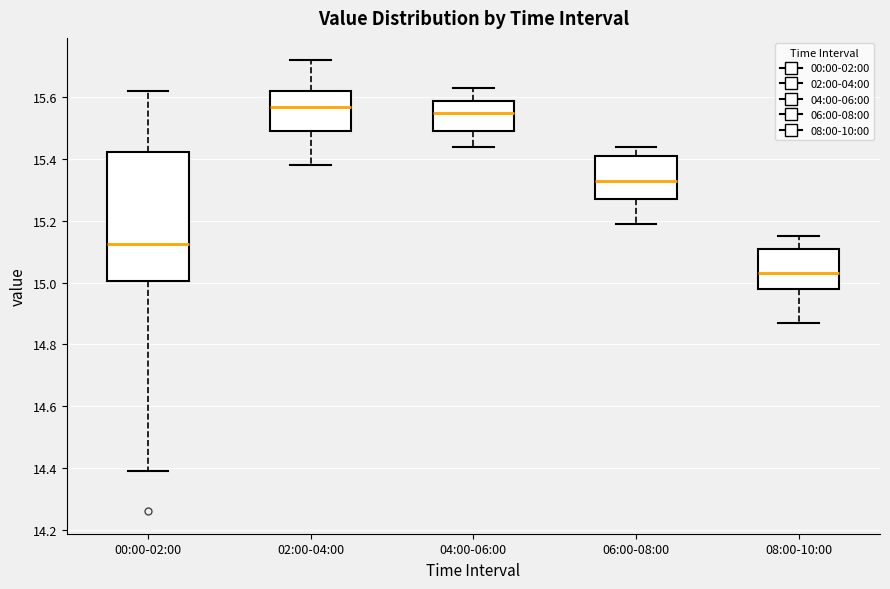

Which box's median line is the lowest?

08:00-10:00